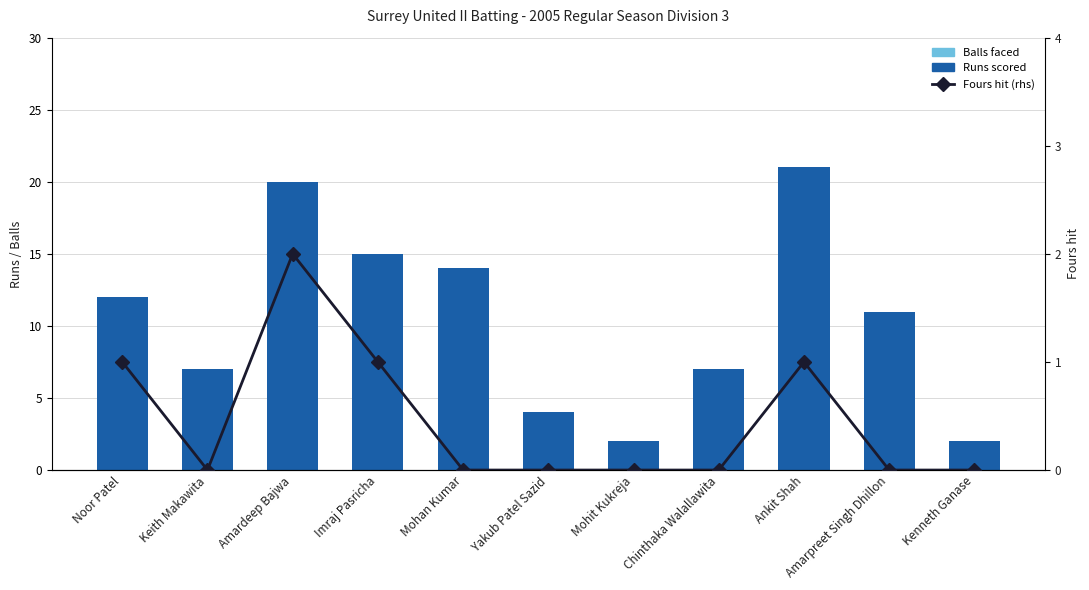

Which series has the widest spread of values?

Balls faced